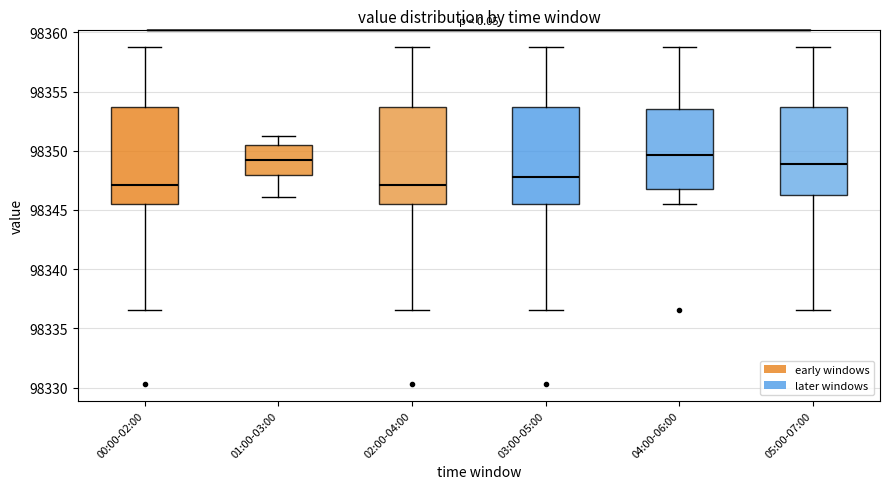

Where does the upper whisker of the box for 02:00-04:00 end on the y-axis? The values are not printed on the chart, so give them approximately, as read against the axis.

98359.0